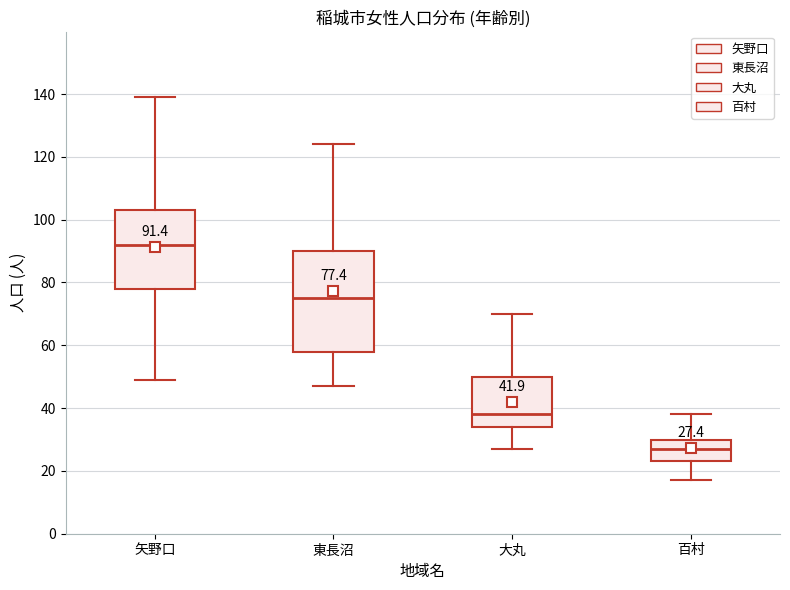

Comparing the boxes themselves (not the whiskers), which one is the tallest?

東長沼